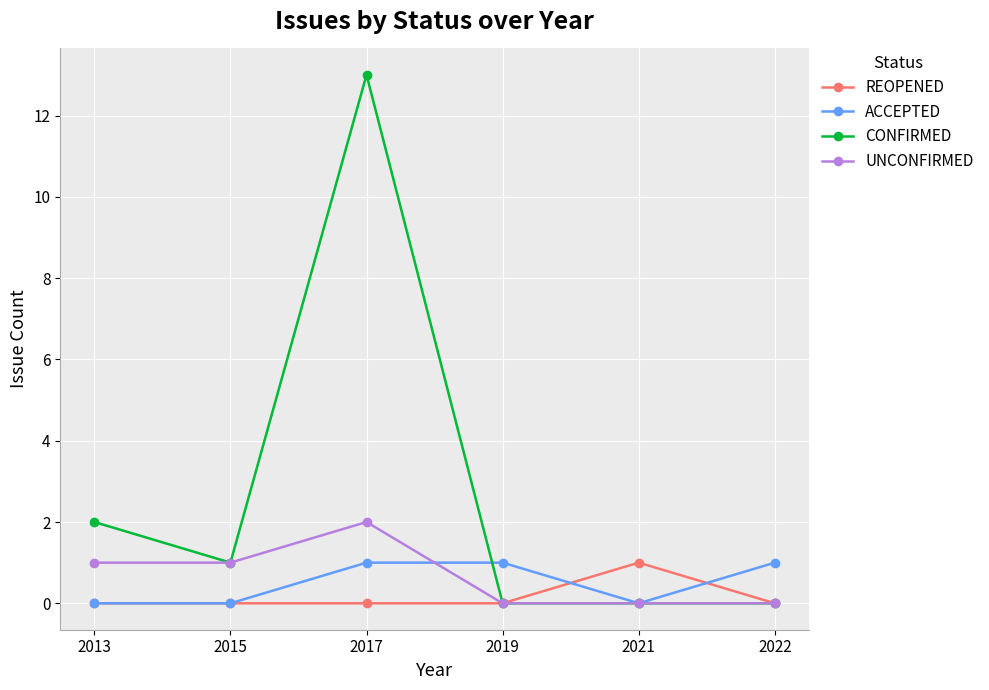

What are all the series names shown in the legend?

REOPENED, ACCEPTED, CONFIRMED, UNCONFIRMED